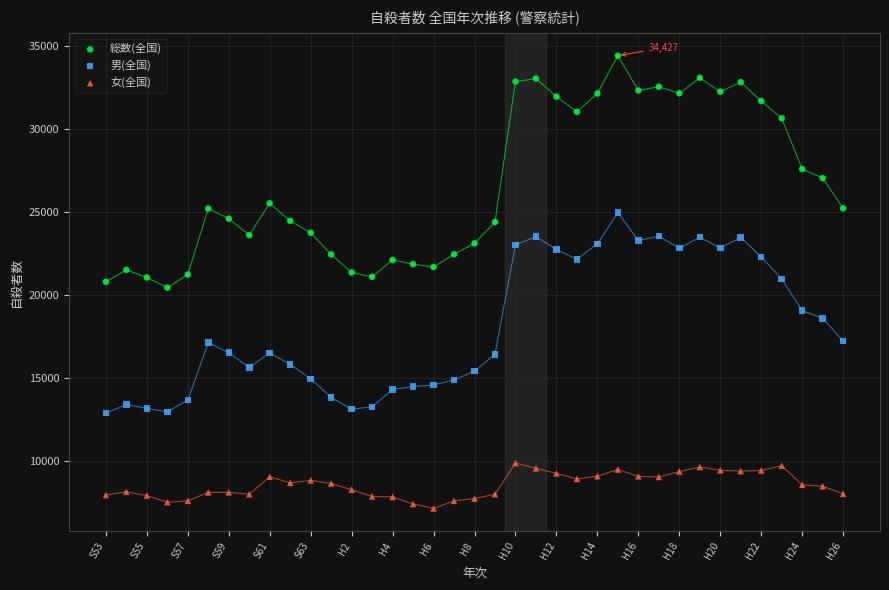

Which series contains the lowest Y value?

女(全国)